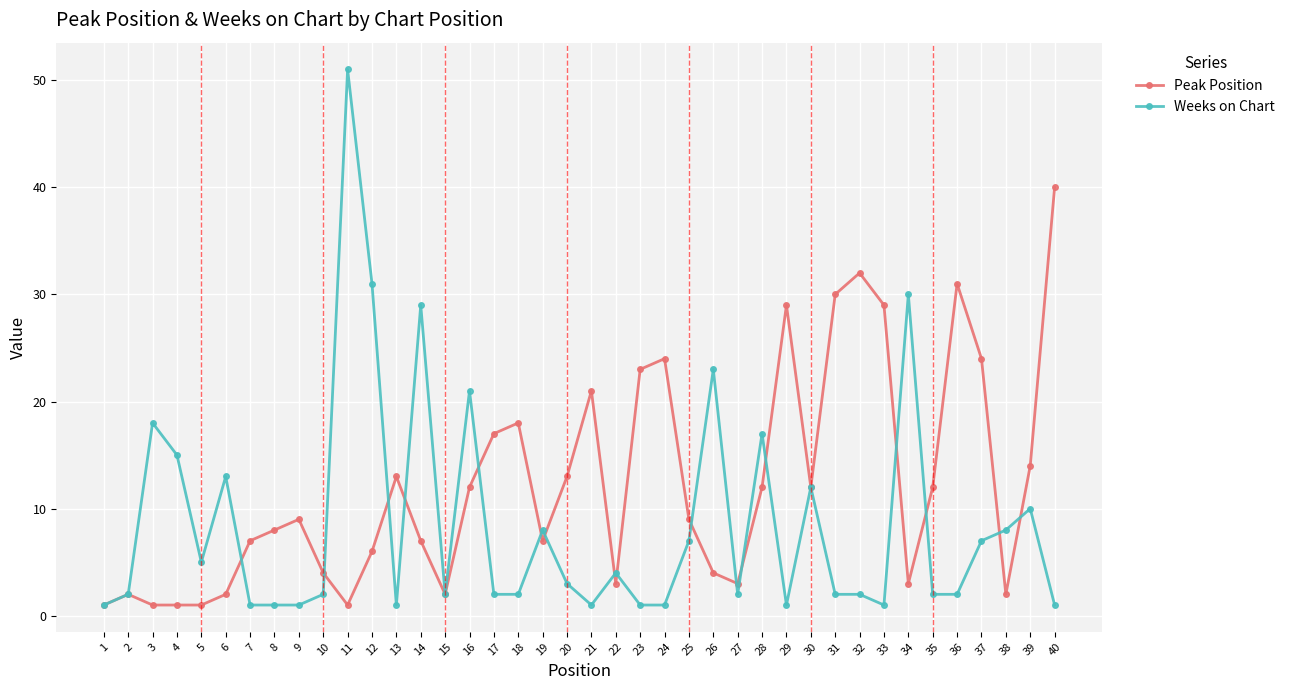

Reading left to right, list all the values displayed in this chart.

Peak Position: 1	2	1	1	1	2	7	8	9	4	1	6	13	7	2	12	17	18	7	13	21	3	23	24	9	4	3	12	29	12	30	32	29	3	12	31	24	2	14	40
Weeks on Chart: 1	2	18	15	5	13	1	1	1	2	51	31	1	29	2	21	2	2	8	3	1	4	1	1	7	23	2	17	1	12	2	2	1	30	2	2	7	8	10	1